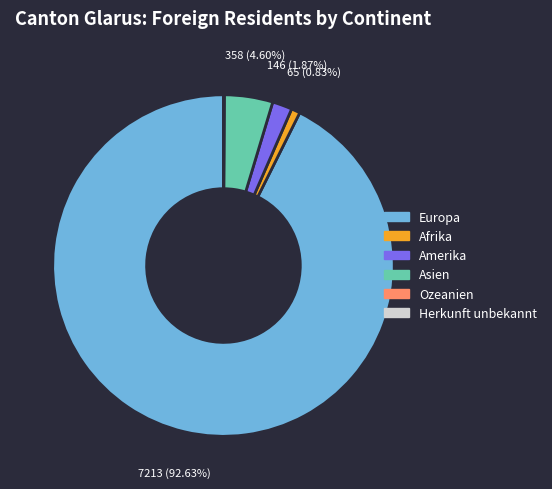

Which slice is the largest?

Europa